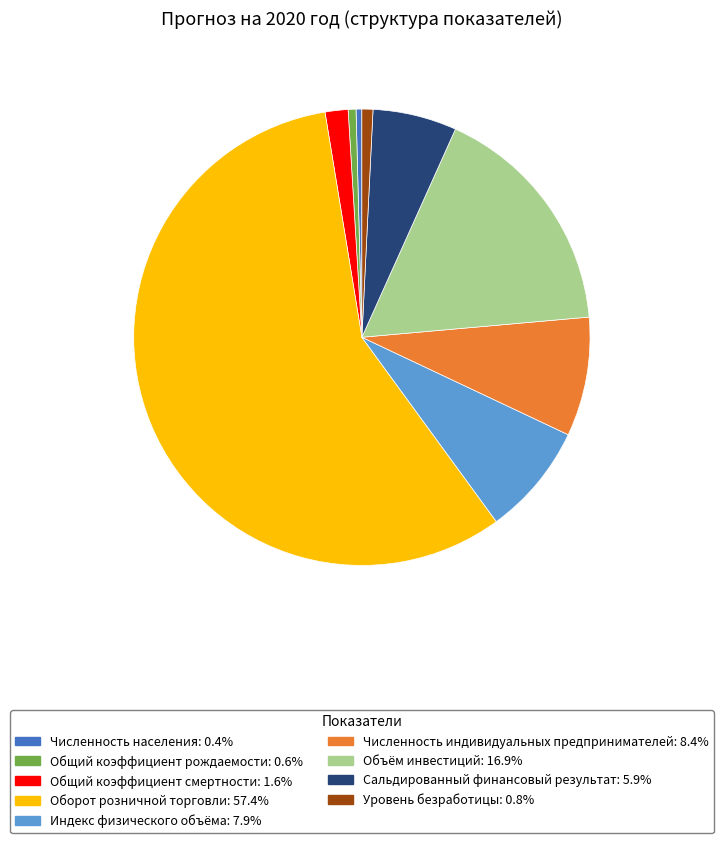

True or false: Общий коэффициент смертности accounts for 2% of the total.

True